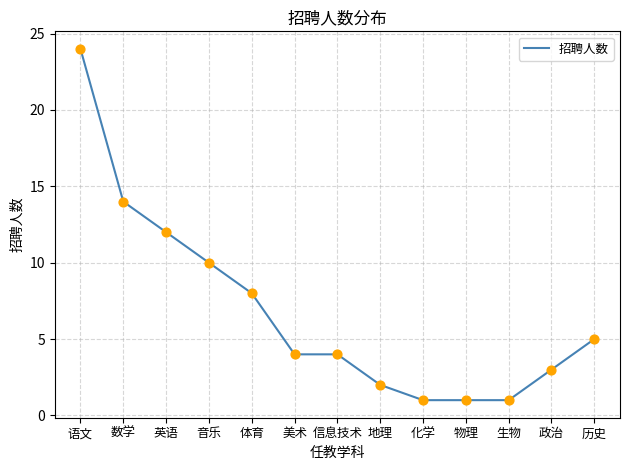

Which has a higher value, 英语 or 历史?

英语